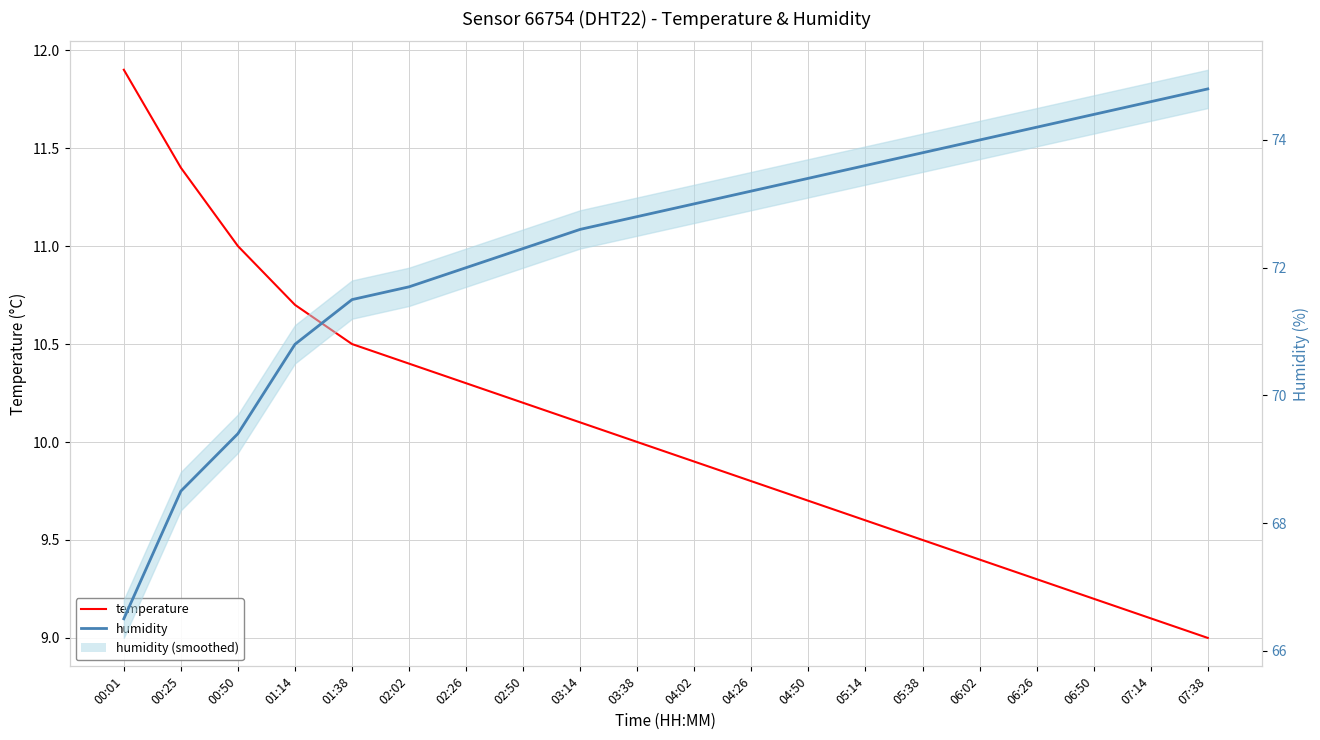

What is the difference between the highest and lowest values at 03:14?

62.5